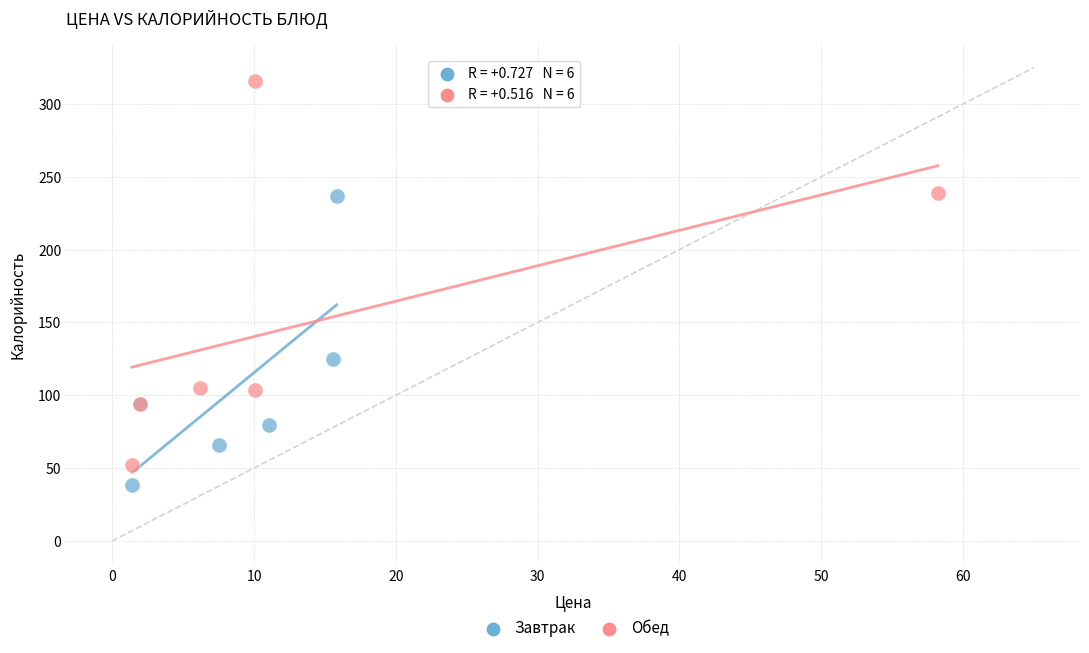

Which series reaches the minimum Y coordinate?

Завтрак